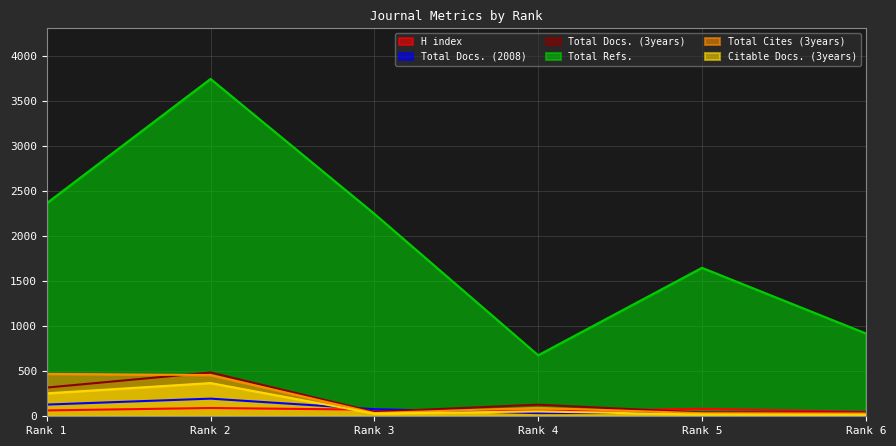

What are all the series names shown in the legend?

H index, Total Docs. (2008), Total Docs. (3years), Total Refs., Total Cites (3years), Citable Docs. (3years)